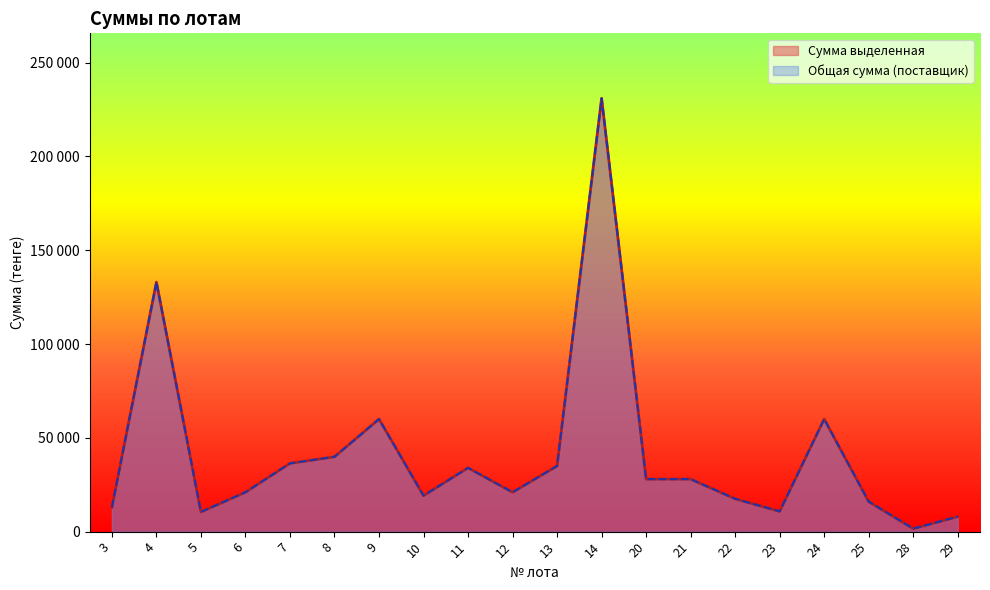

At which category does Общая сумма (поставщик) reach its first local valley?

5